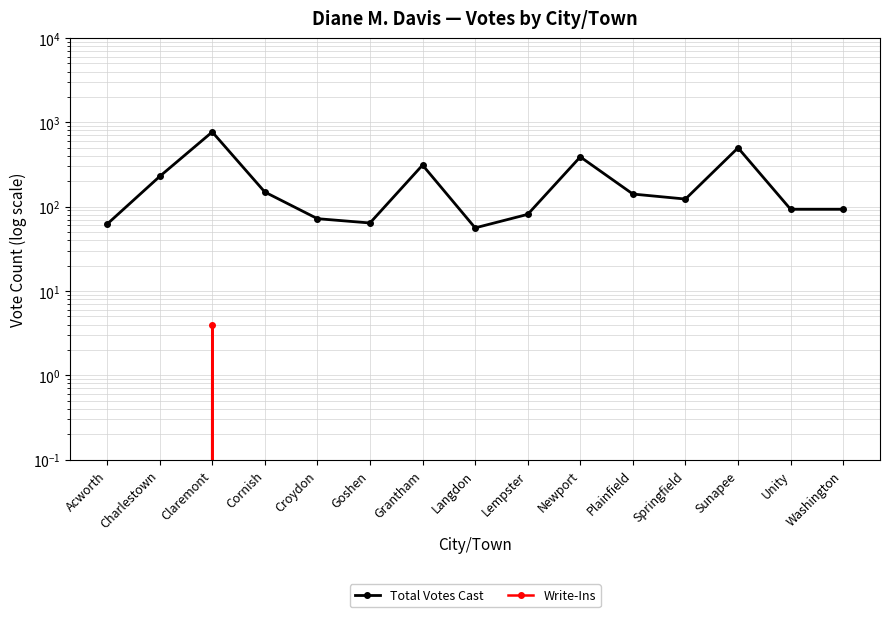

What position from the left is Charlestown?

2